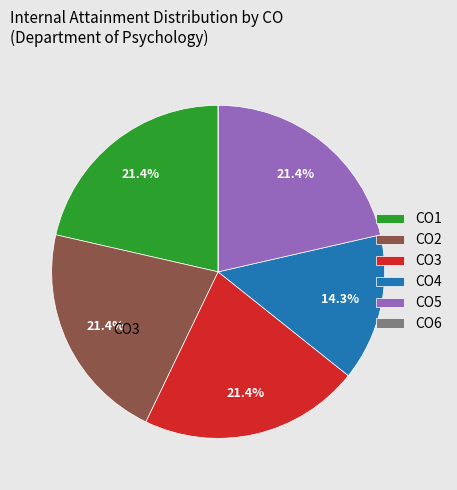

Which has a higher value, CO1 or CO4?

CO1